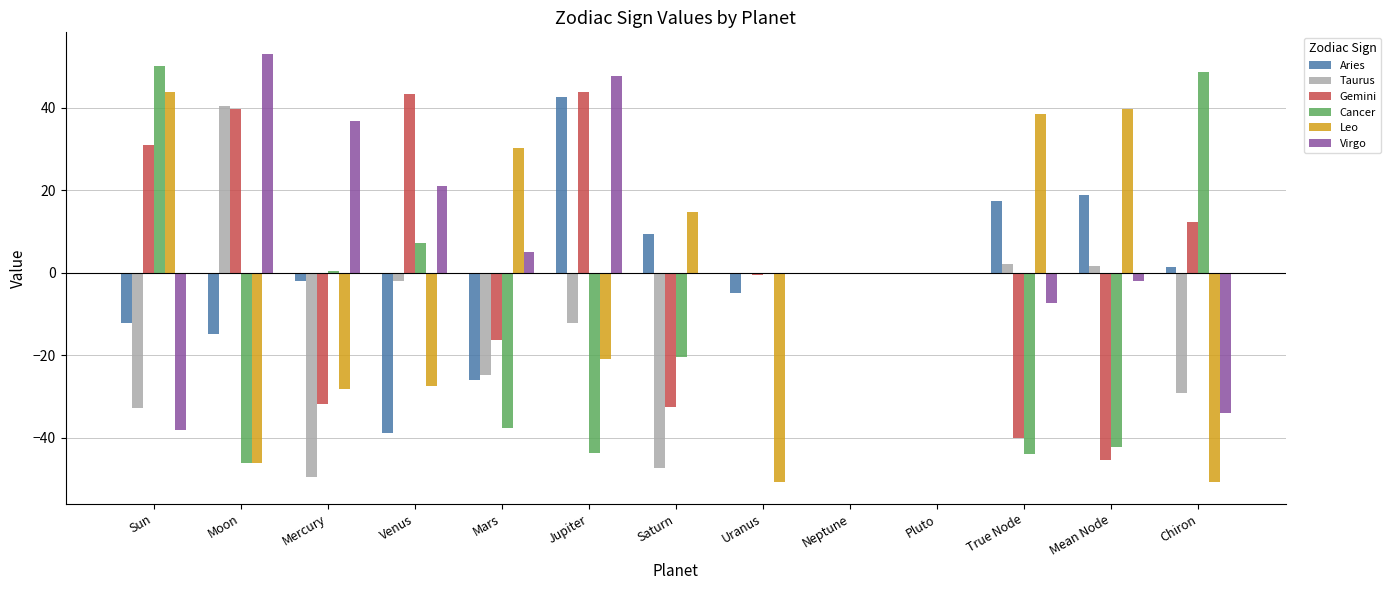

What is the maximum value shown in the chart?

53.1